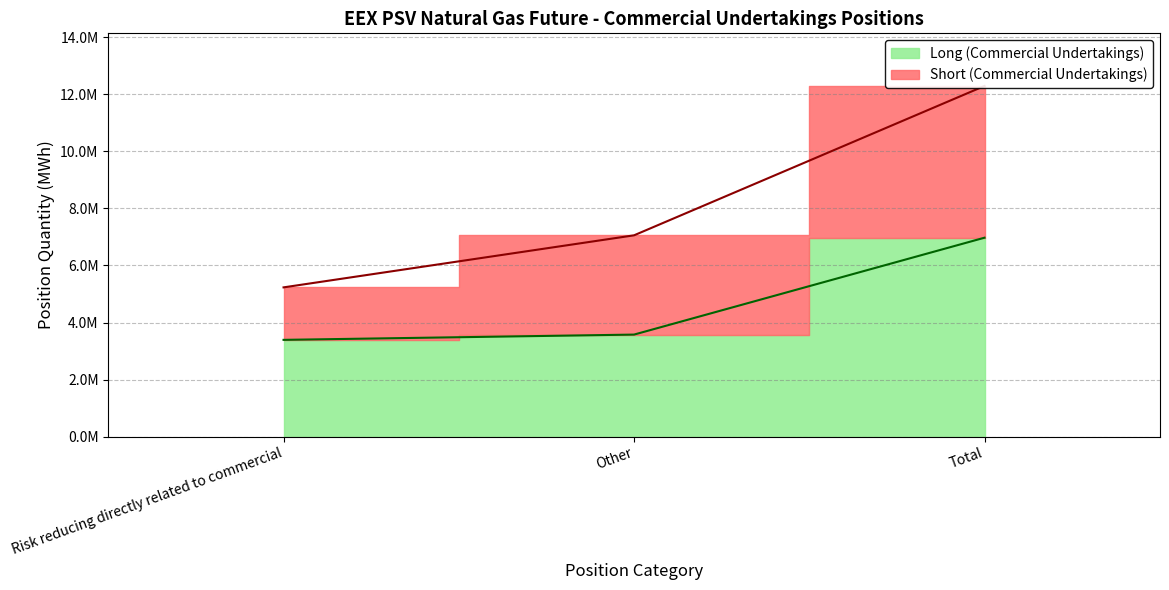

Approximately how many times larger is the value at Other compared to Total?

0.5